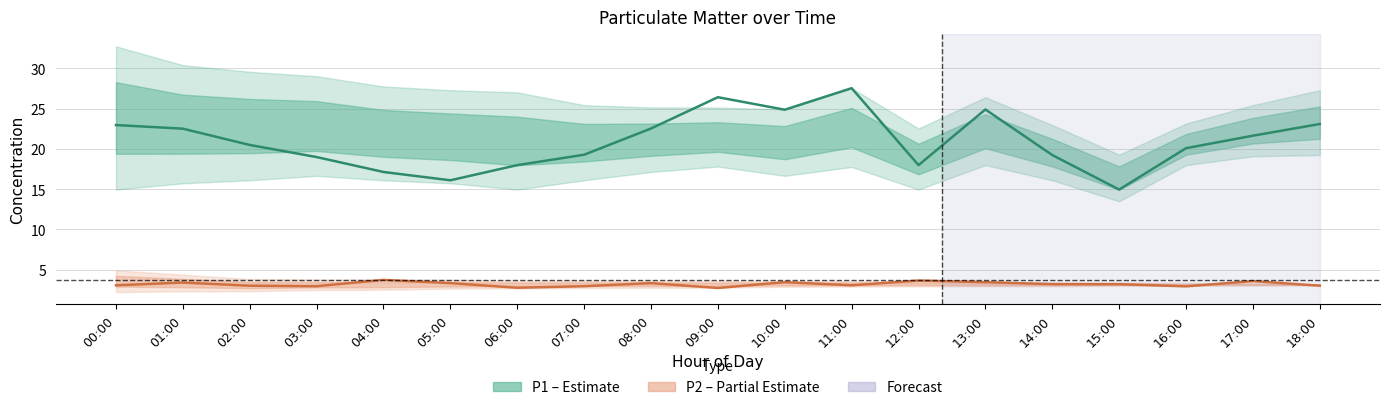

Between 04:00 and 07:00, which series saw the biggest shift?

P1 (PM10)